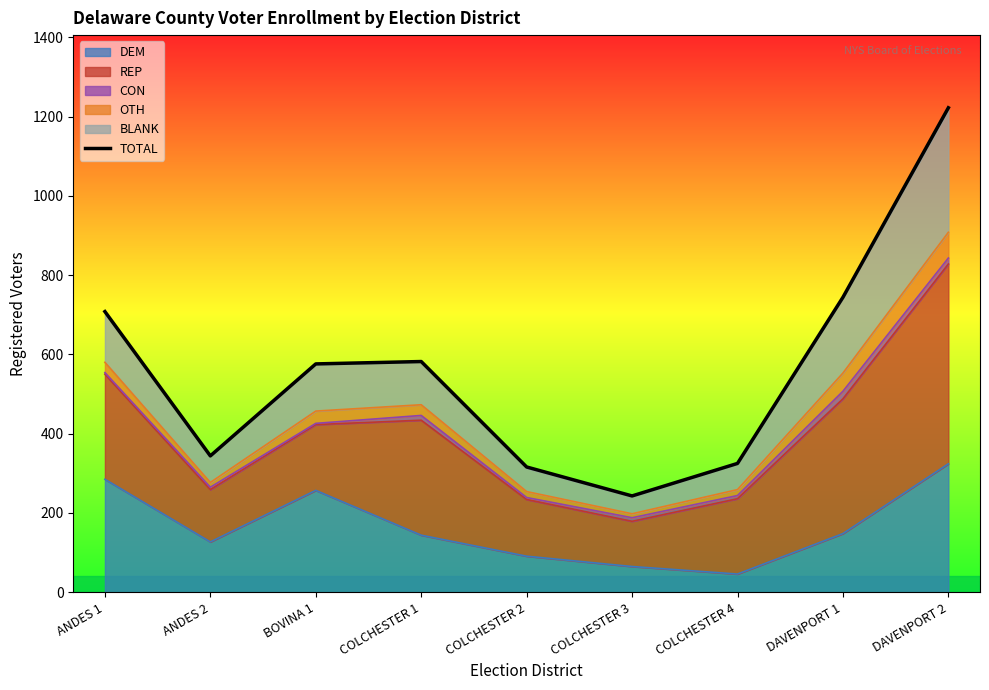

Does the chart have visible grid lines?

No